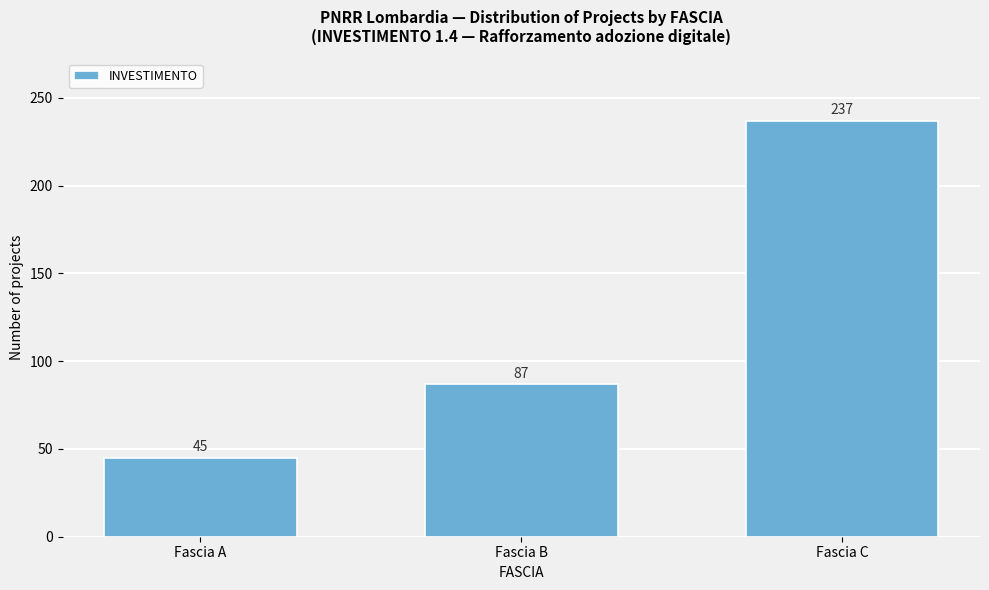

Reading right to left, transcribe all the data shown in this chart.

237	87	45